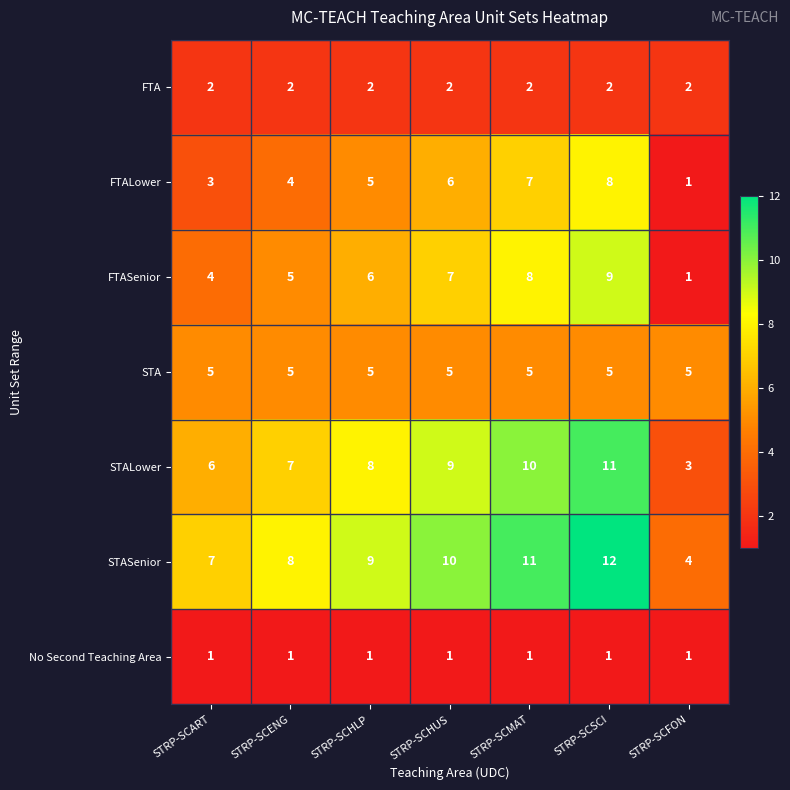

At STRP-SCSCI, list the series in order from smallest to largest.

No Second Teaching Area, FTA, STA, FTALower, FTASenior, STALower, STASenior